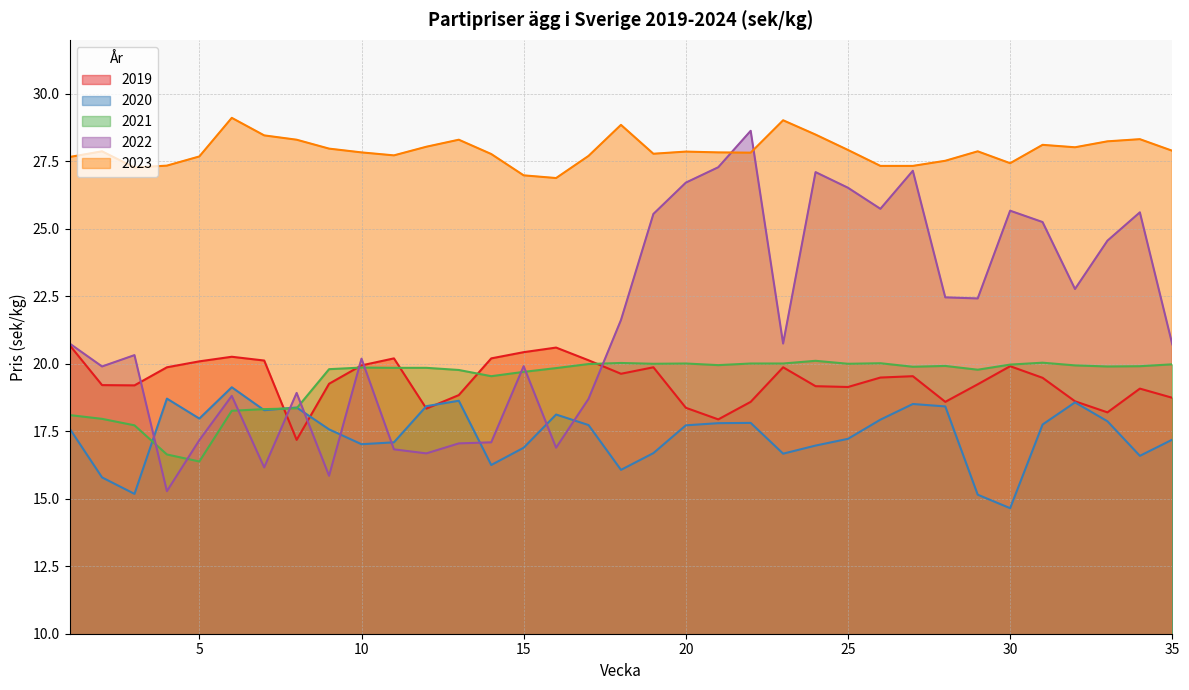

At which label does 2020 first exceed 17?

1